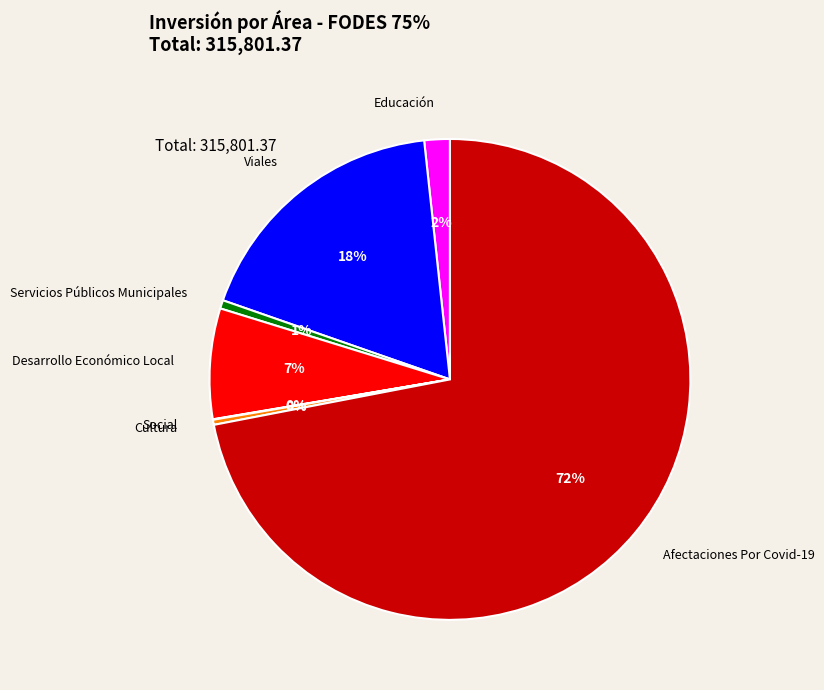

The Desarrollo Económico Local slice represents 7% of the pie. True or false?

True